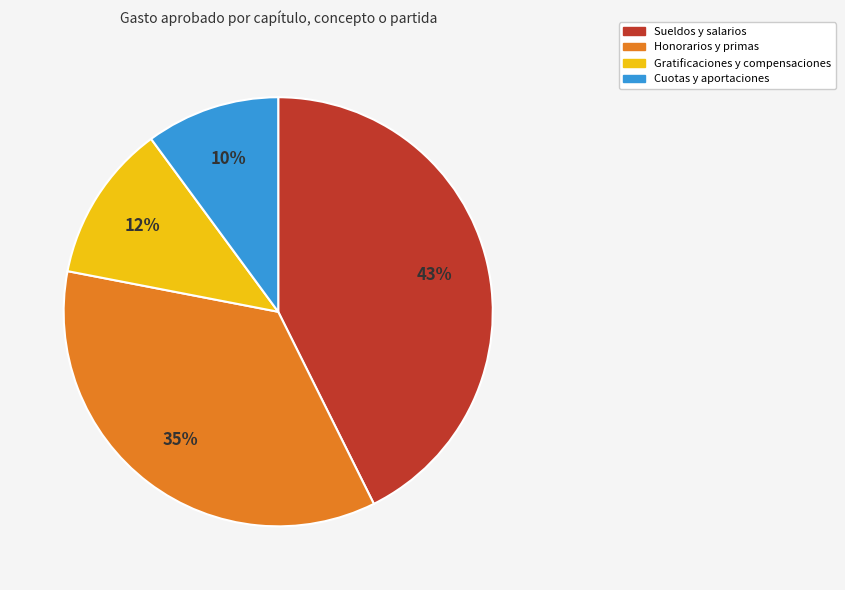

To the nearest percent, what is the average slice percentage?

25%